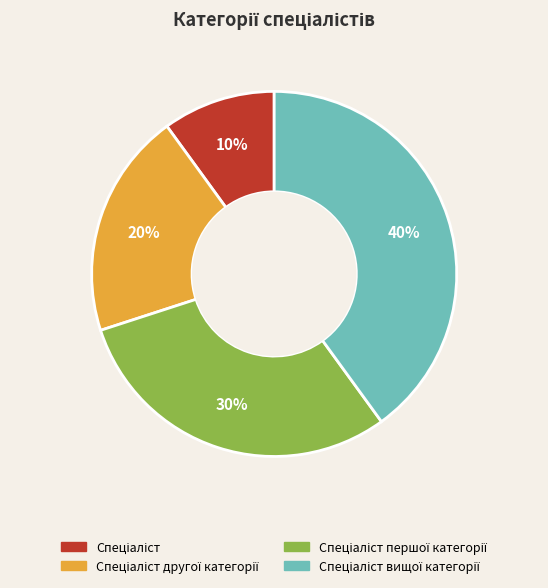

Is there a majority slice in this chart?

No